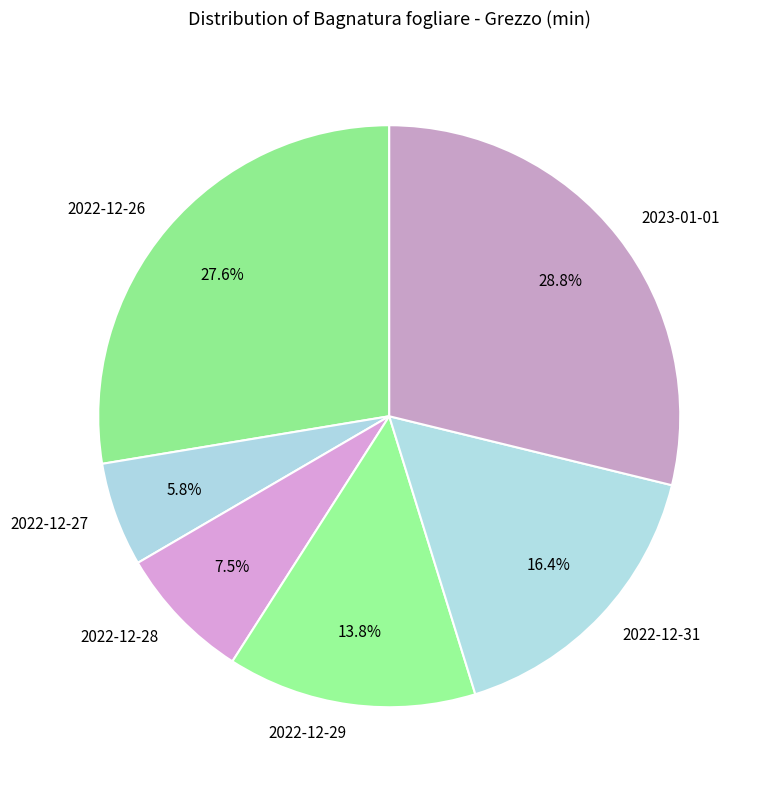

Which has a higher value, 2022-12-28 or 2022-12-26?

2022-12-26